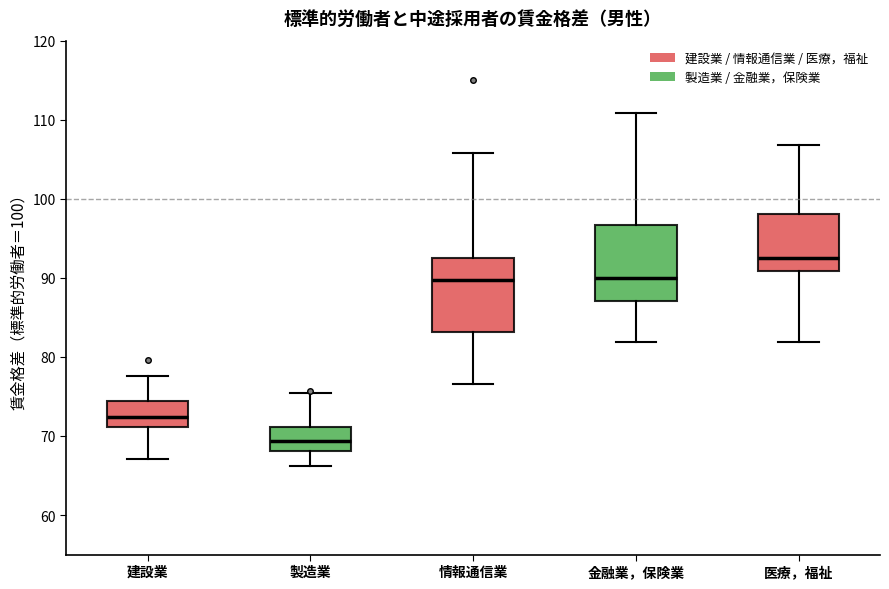

Reading left to right, transcribe this box plot: for each box, give where its median line is, the range the box spans, and where its two whiskers end, as read against the y-axis. The values are not printed on the chart, so give them approximately, as read against the axis.

建設業: median 72, box 71 to 74, whiskers 67 to 78
製造業: median 69, box 68 to 71, whiskers 66 to 75
情報通信業: median 90, box 83 to 93, whiskers 77 to 106
金融業，保険業: median 90, box 87 to 97, whiskers 82 to 111
医療，福祉: median 92, box 91 to 98, whiskers 82 to 107